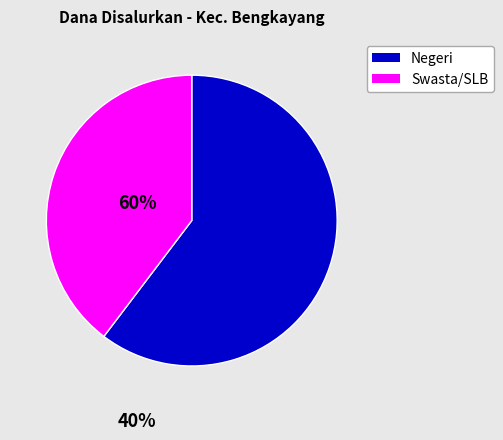

Is there any slice that represents more than half of the pie?

Yes